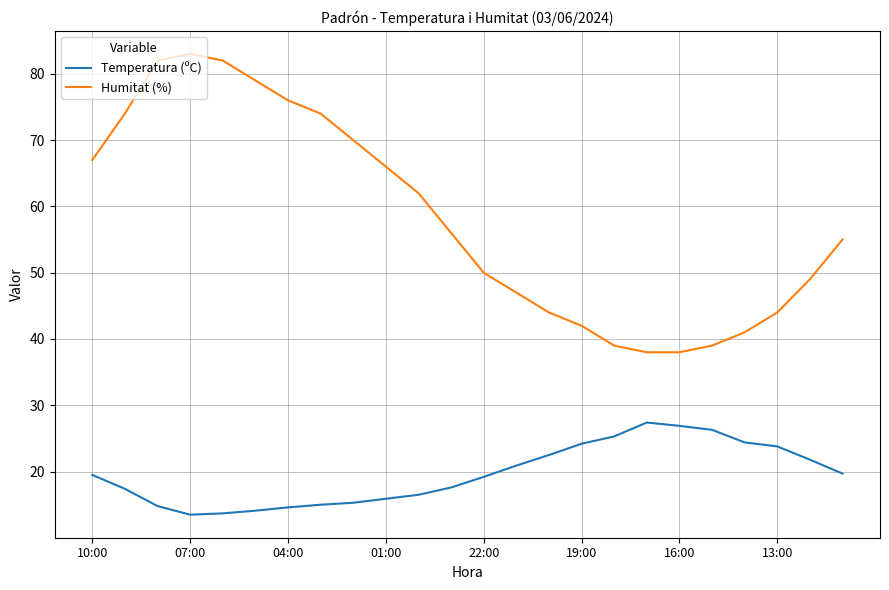

What are all the series names shown in the legend?

Temperatura (ºC), Humitat (%)